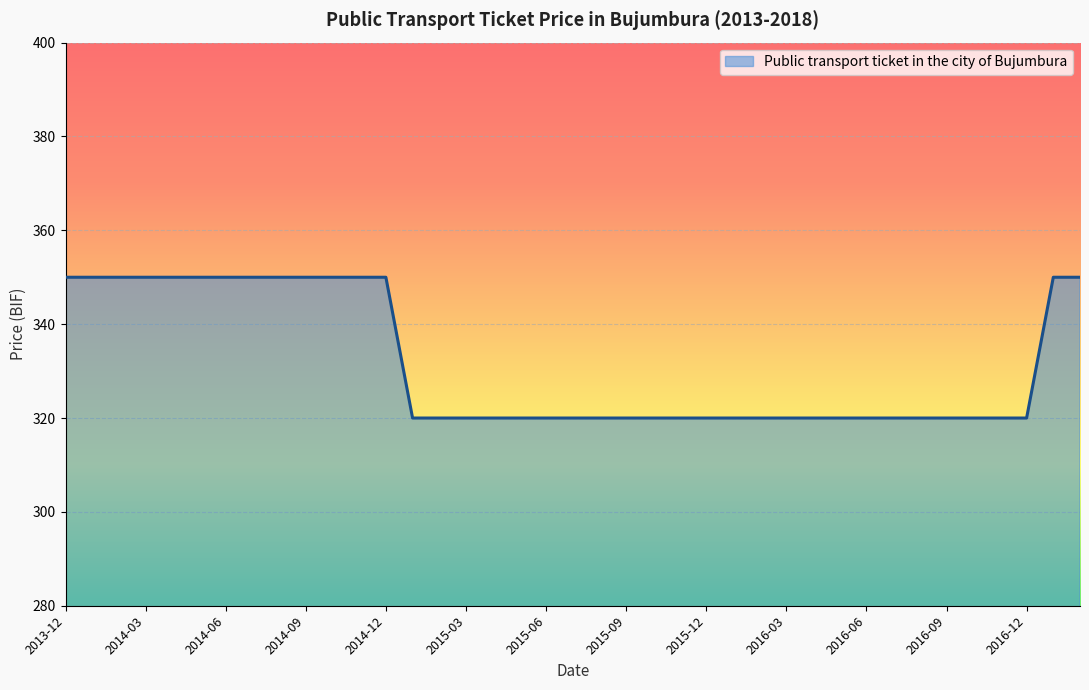

Reading left to right, transcribe all the data shown in this chart.

350	350	350	350	350	350	350	350	350	350	350	350	350	320	320	320	320	320	320	320	320	320	320	320	320	320	320	320	320	320	320	320	320	320	320	320	320	350	350